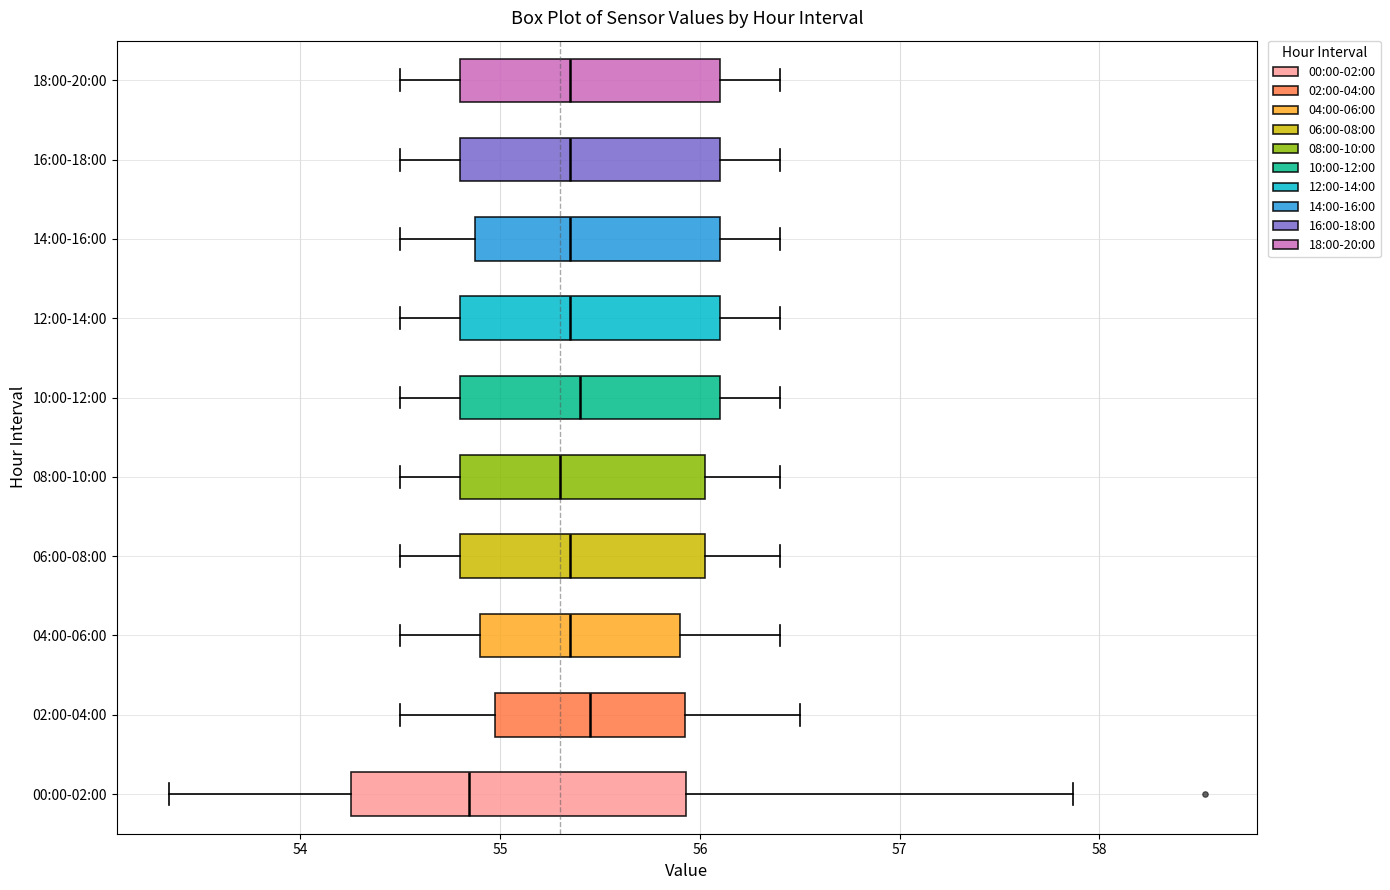

Reading bottom to top, transcribe this box plot: for each box, give where its median line is, the range the box spans, and where its two whiskers end, as read against the x-axis. The values are not printed on the chart, so give them approximately, as read against the axis.

00:00-02:00: median 54.8, box 54.3 to 55.9, whiskers 53.3 to 57.9
02:00-04:00: median 55.5, box 55.0 to 55.9, whiskers 54.5 to 56.5
04:00-06:00: median 55.4, box 54.9 to 55.9, whiskers 54.5 to 56.4
06:00-08:00: median 55.4, box 54.8 to 56.0, whiskers 54.5 to 56.4
08:00-10:00: median 55.3, box 54.8 to 56.0, whiskers 54.5 to 56.4
10:00-12:00: median 55.4, box 54.8 to 56.1, whiskers 54.5 to 56.4
12:00-14:00: median 55.4, box 54.8 to 56.1, whiskers 54.5 to 56.4
14:00-16:00: median 55.4, box 54.9 to 56.1, whiskers 54.5 to 56.4
16:00-18:00: median 55.4, box 54.8 to 56.1, whiskers 54.5 to 56.4
18:00-20:00: median 55.4, box 54.8 to 56.1, whiskers 54.5 to 56.4